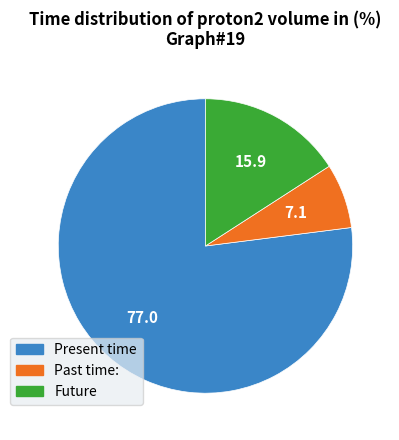

Does any single category account for the majority?

Yes